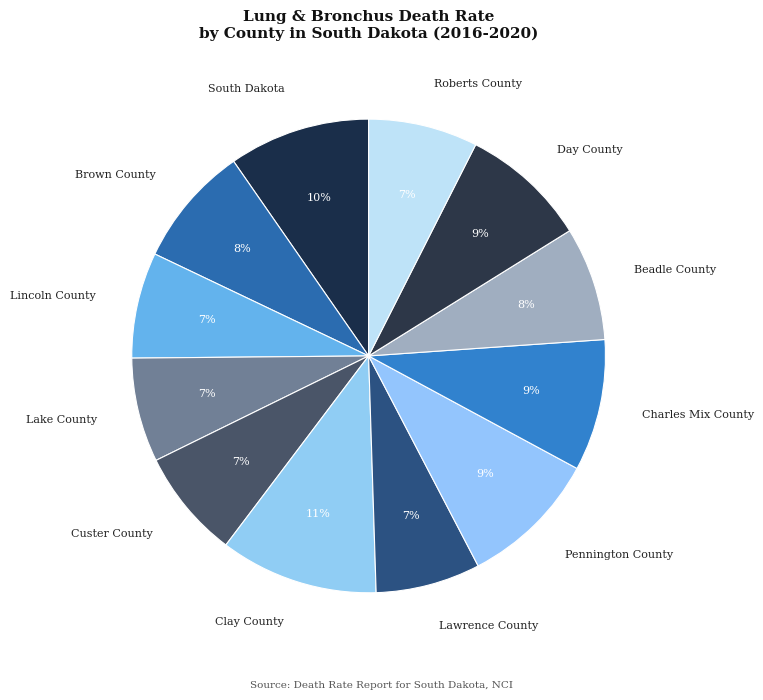

Is it true that Roberts County is 7% of the pie?

True